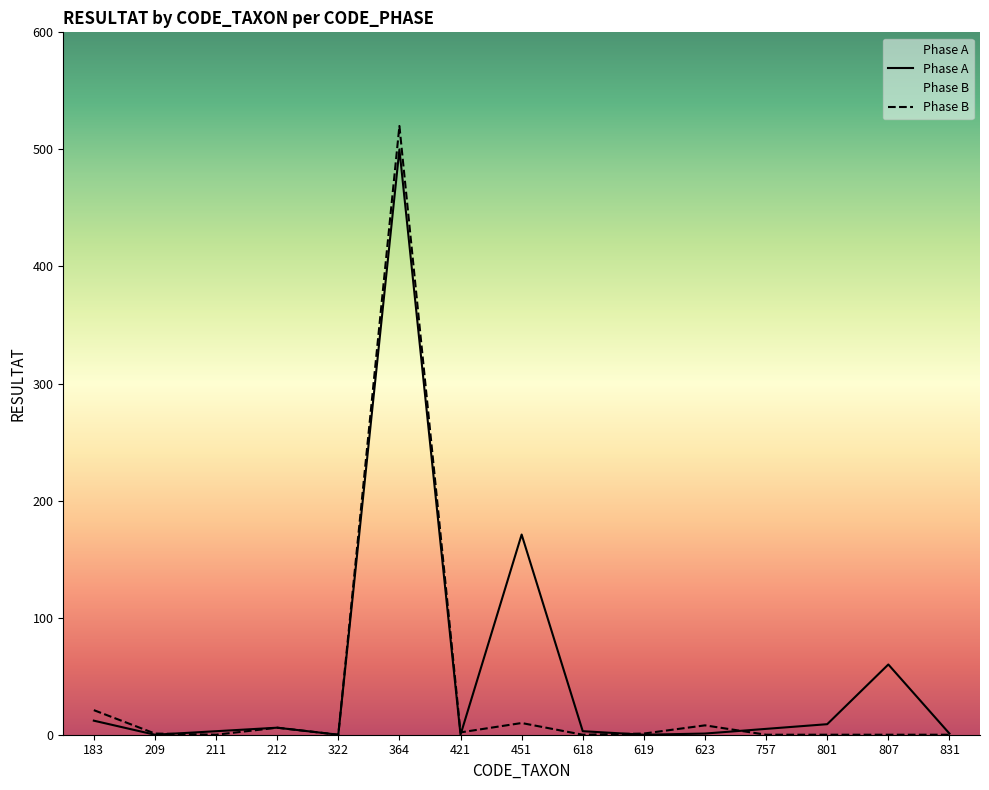

Where is the first local maximum for Phase A?

212